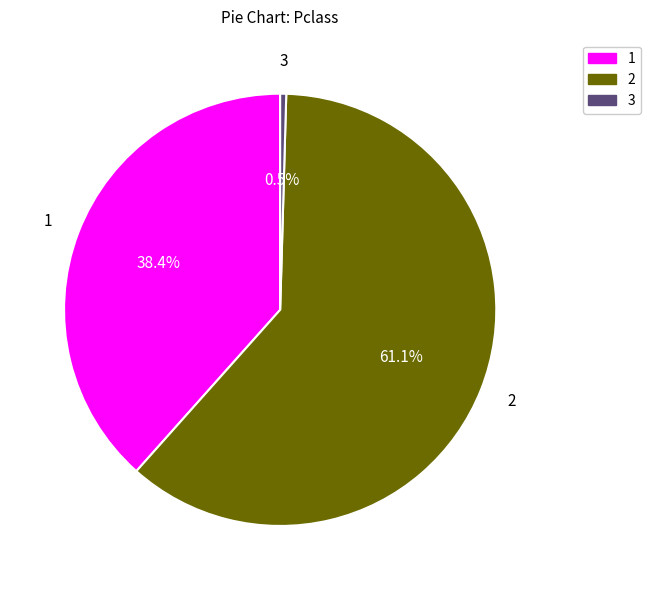

Does any single category account for the majority?

Yes